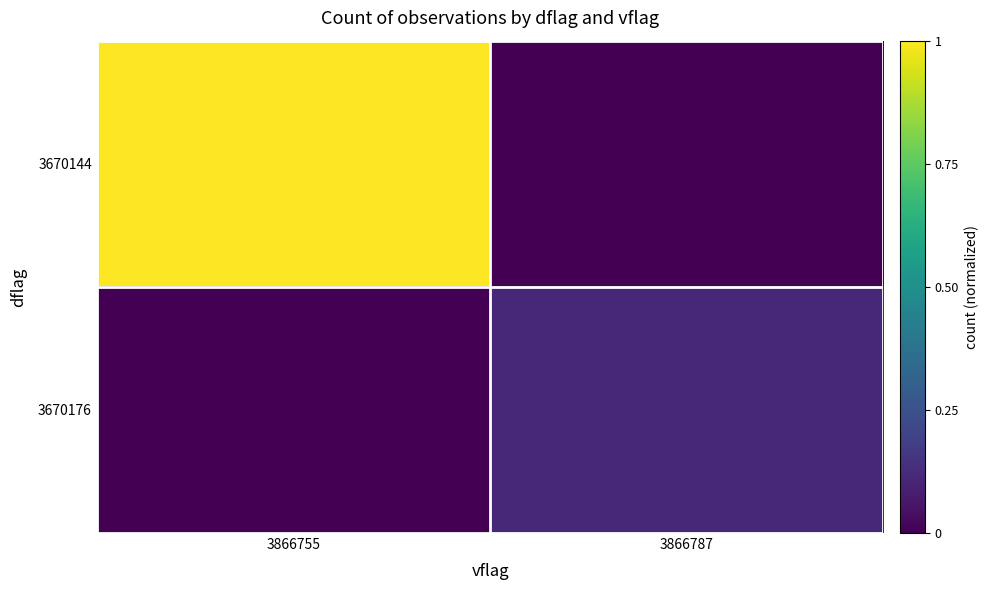

Rank the series by their maximum value, from highest to lowest.

3670144, 3670176